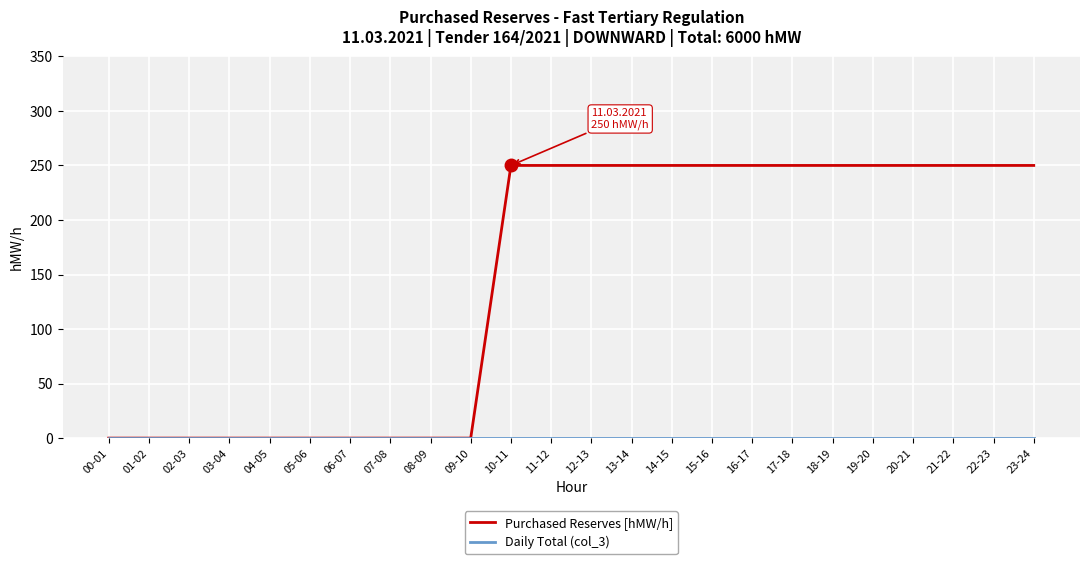

What is the greatest value displayed?

250